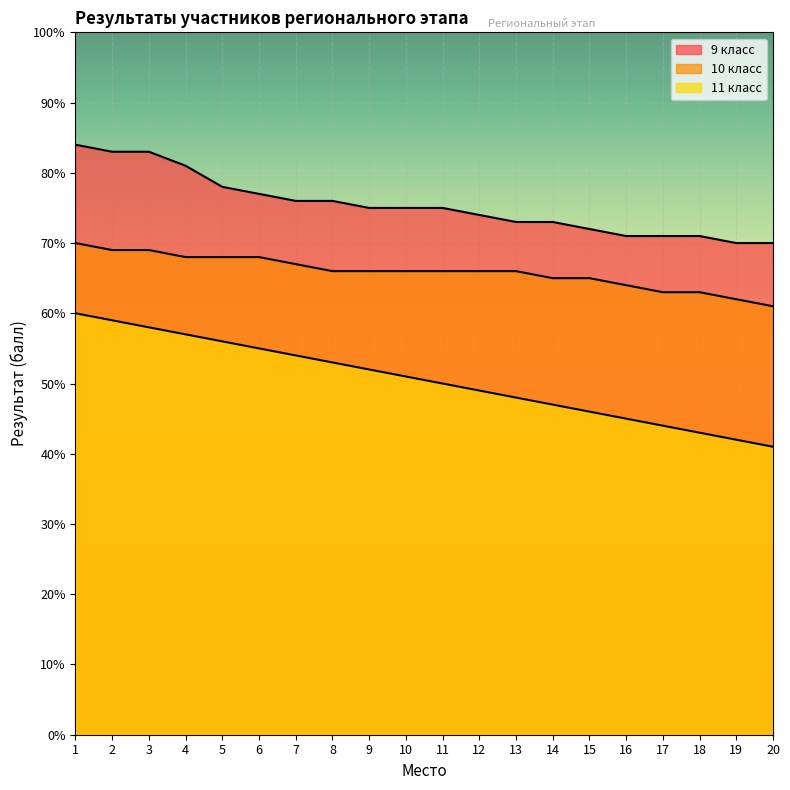

How many lines are shown in the chart?

3